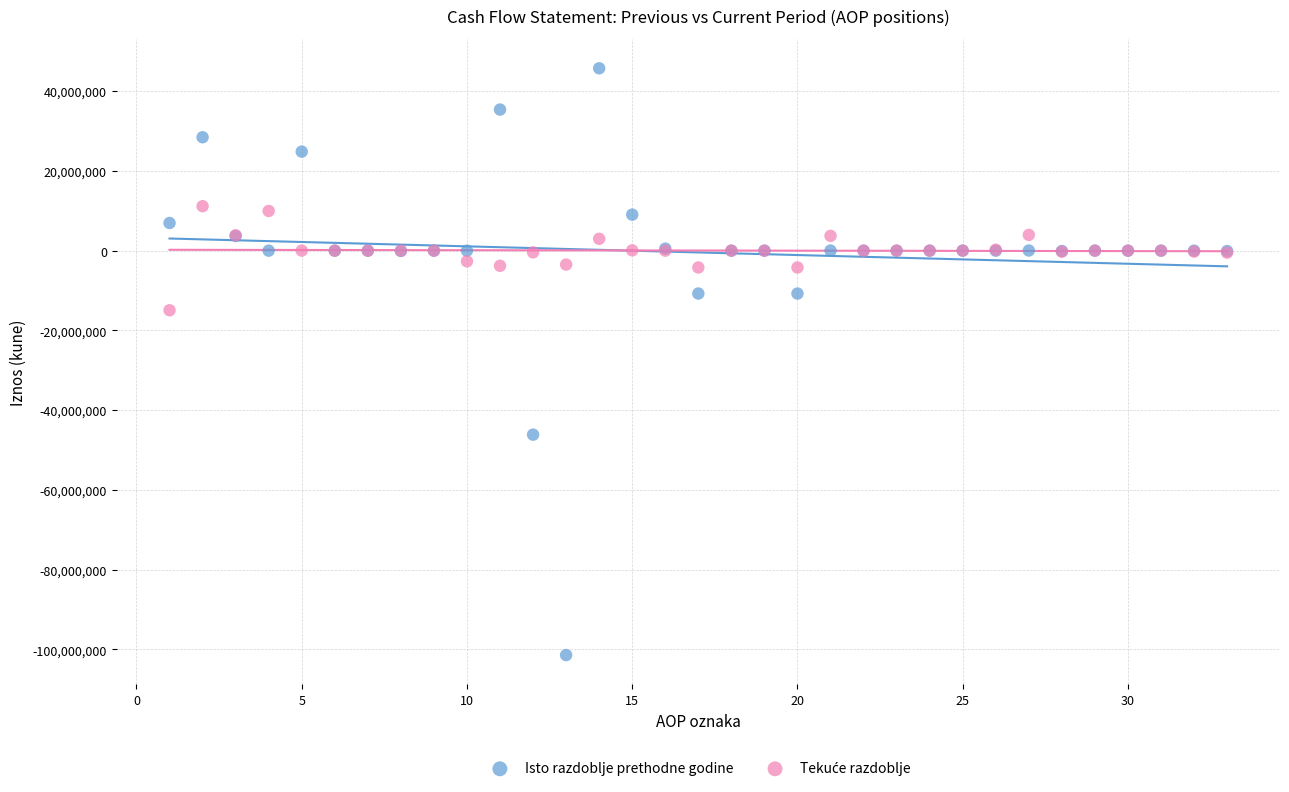

Which series has the largest Y range (max minus min)?

Isto razdoblje prethodne godine